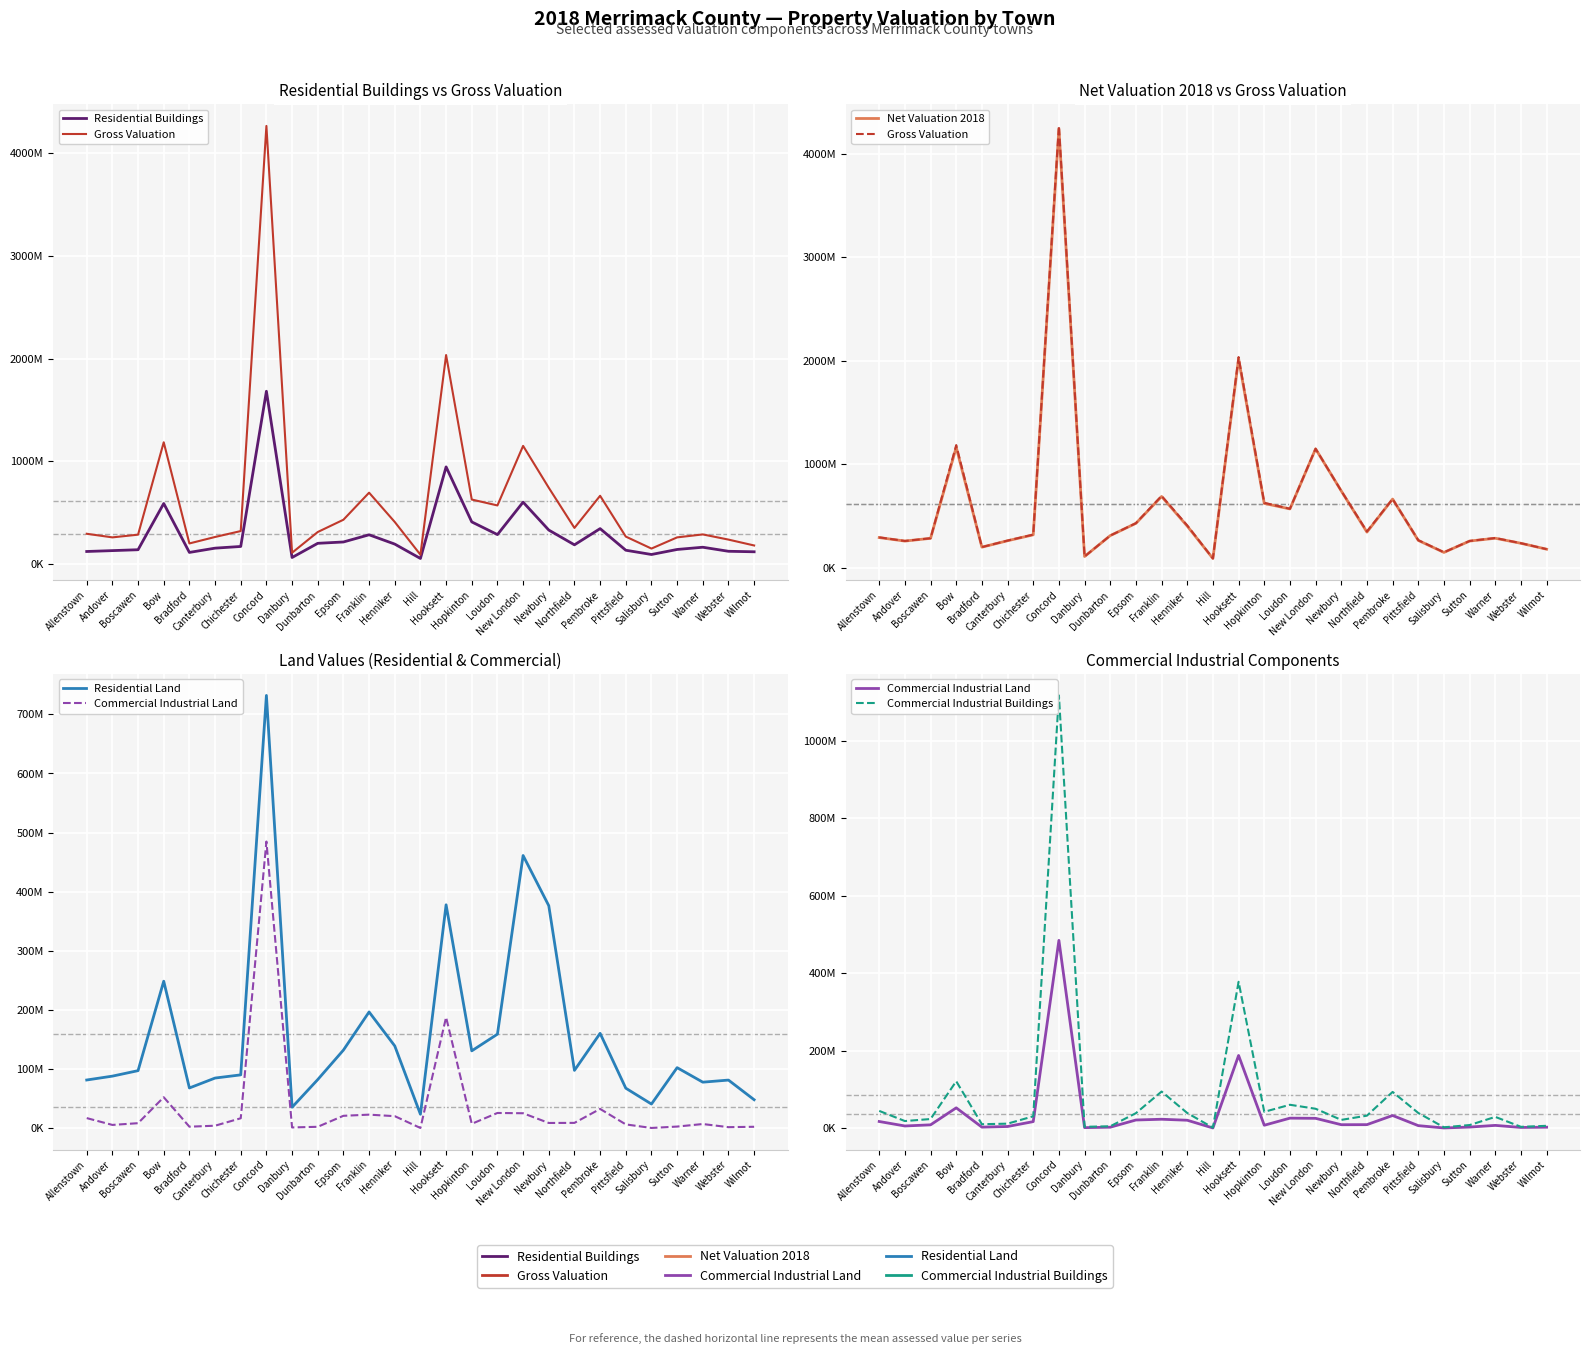

What is the spread (max minus min) of values at Loudon?

544422257